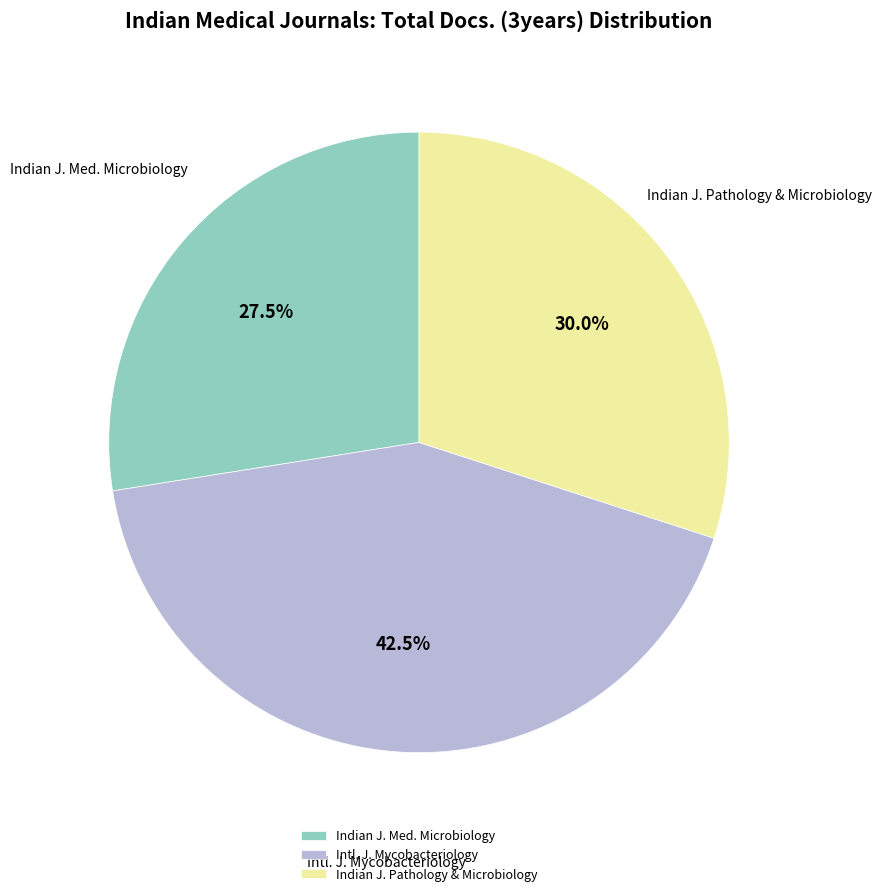

What is the total percentage of Indian J. Med. Microbiology and Indian J. Pathology & Microbiology?

57.5%